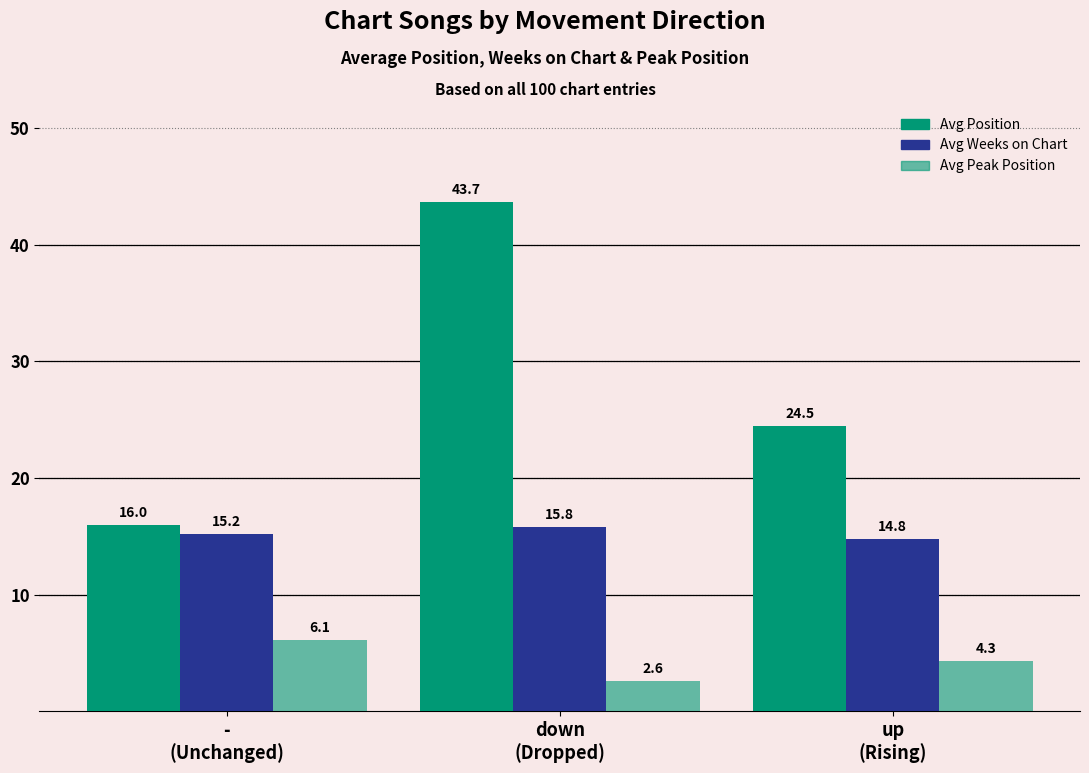

Are the bars horizontal?

No